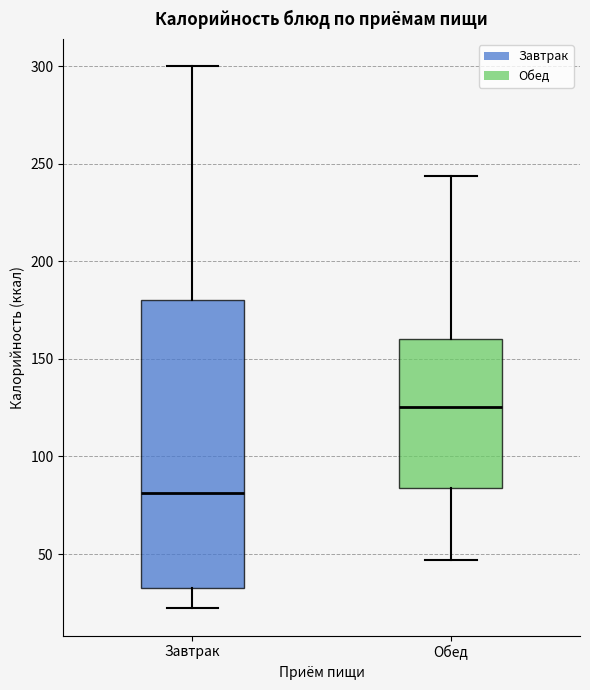

Where is the lower edge of the box for Завтрак on the y-axis? The values are not printed on the chart, so give them approximately, as read against the axis.

30